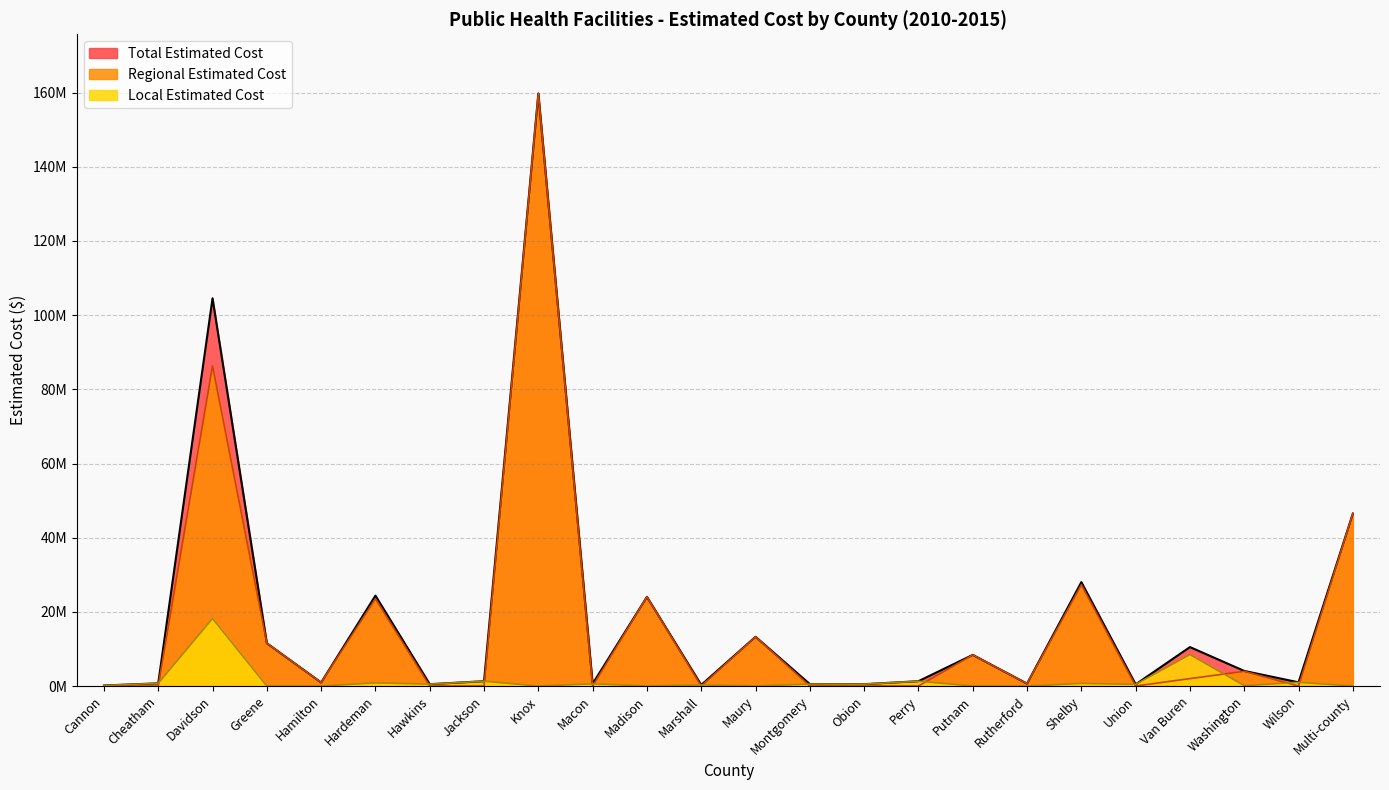

True or false: Regional Estimated Cost and Total Estimated Cost intersect in this chart.

False